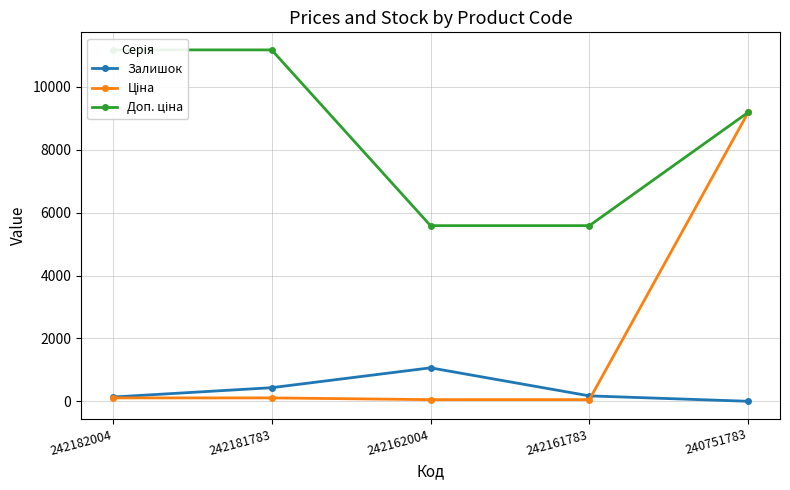

Between which two adjacent categories do Ціна and Залишок first intersect?

242161783 and 240751783